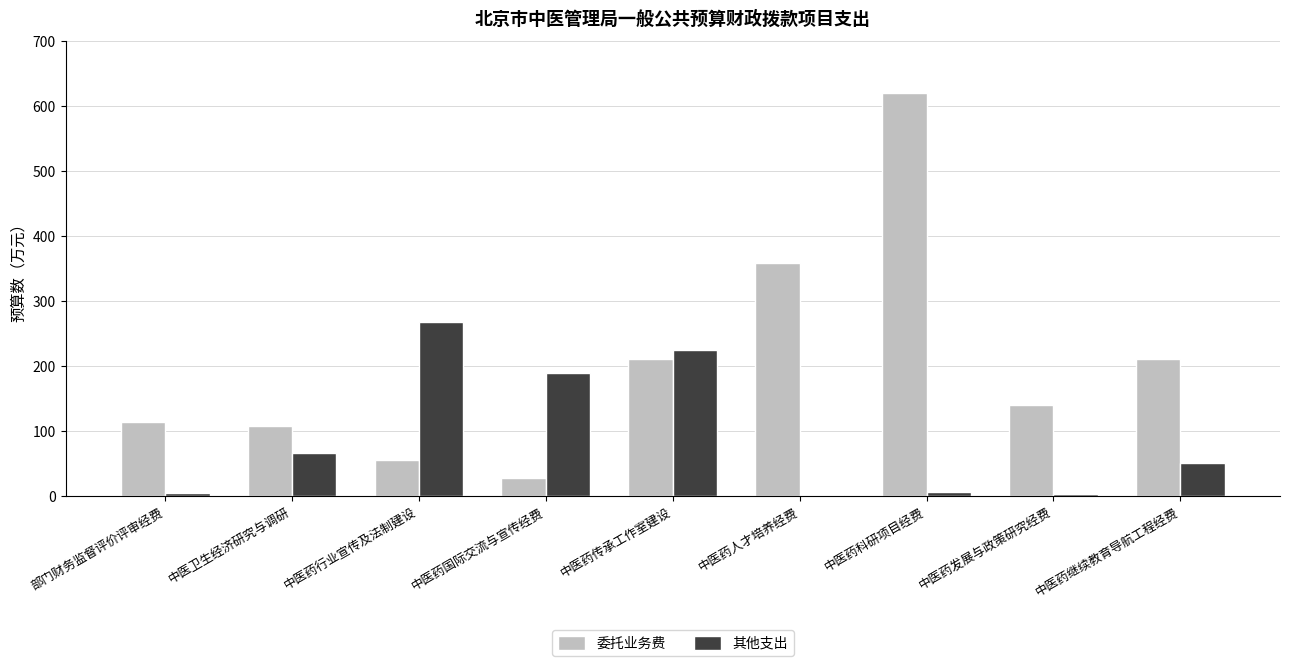

True or false: 委托业务费 has a value of 359.0 at 中医药人才培养经费.

True